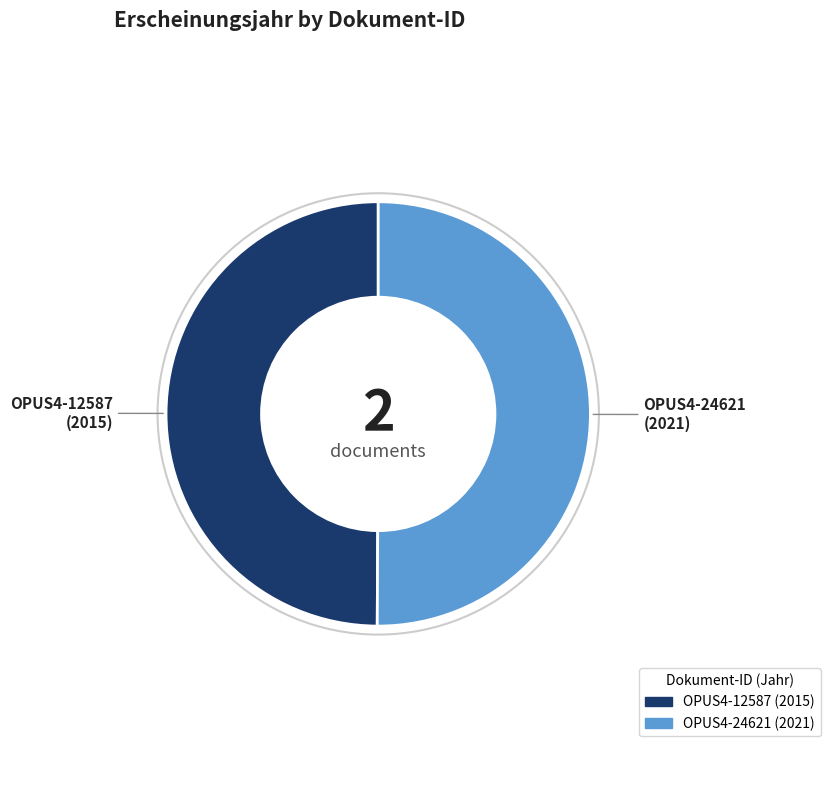

How many slices are in this pie chart?

2